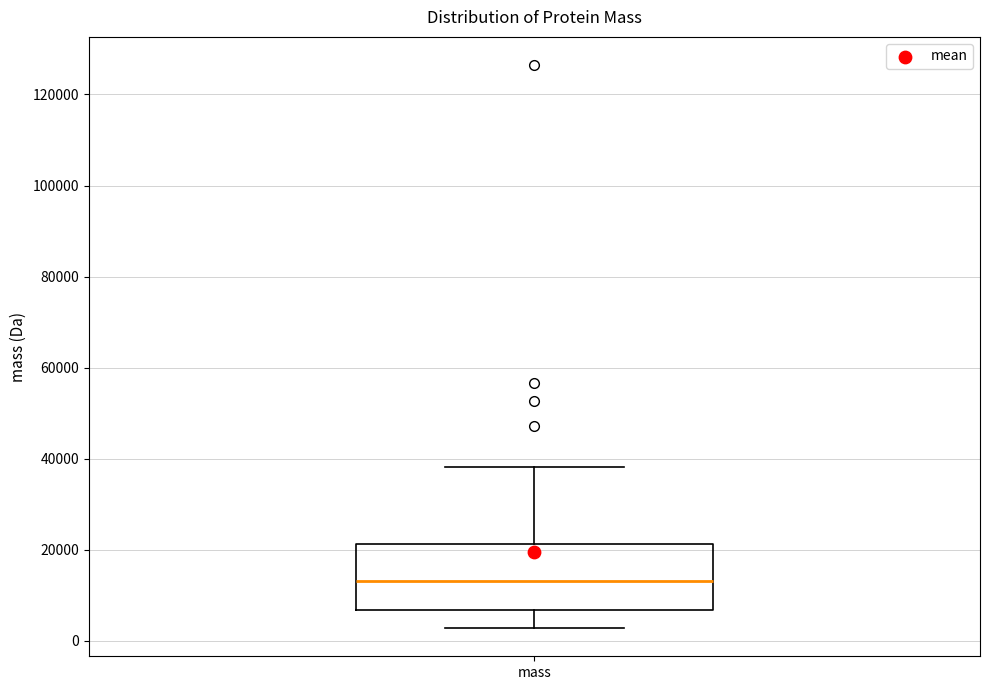

Transcribe this box plot: give where the median line is, the range the box spans, and where the two whiskers end, as read against the y-axis. The values are not printed on the chart, so give them approximately, as read against the axis.

median 14000, box 6000 to 22000, whiskers 2000 to 38000